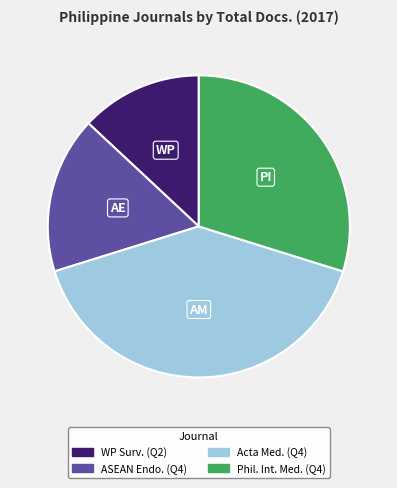

How many segments does this pie chart have?

4